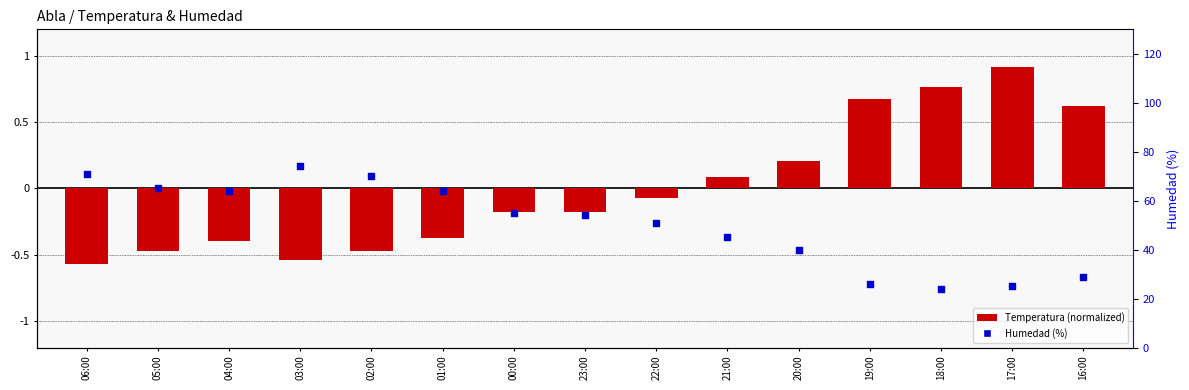

Which series has the largest total across all categories?

Humedad (%)